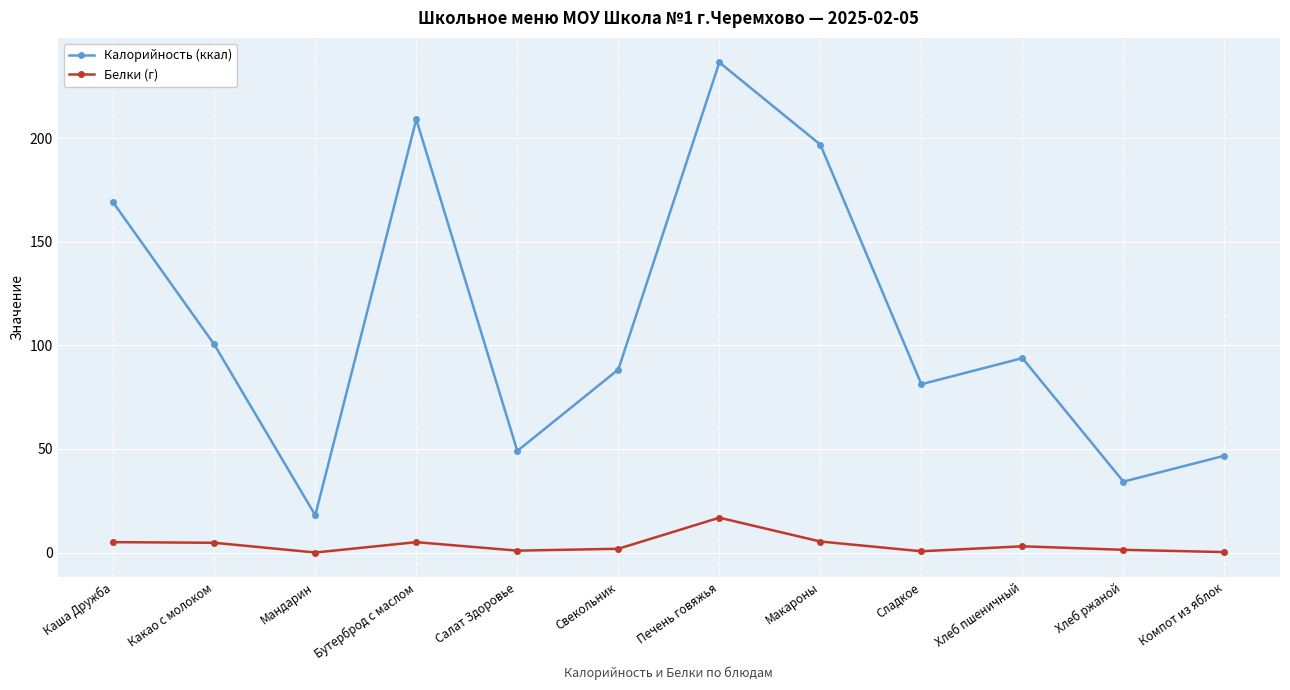

At which category is the sum across all series the highest?

Печень говяжья